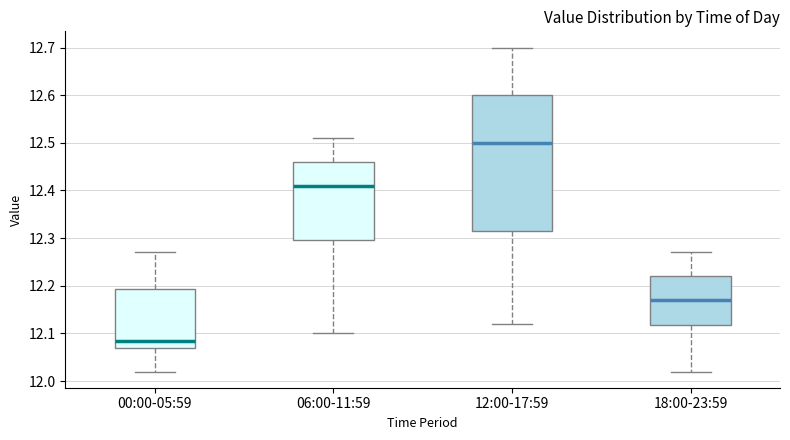

Which box's median line is the lowest?

00:00-05:59